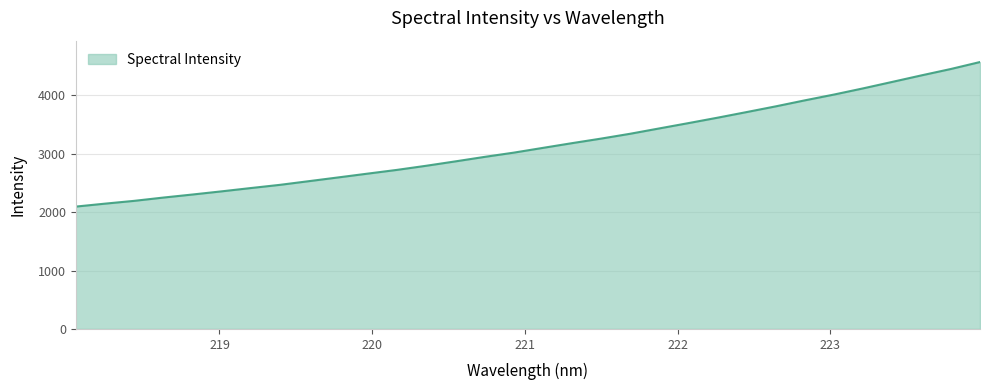

What is the smallest value displayed?

2095.9